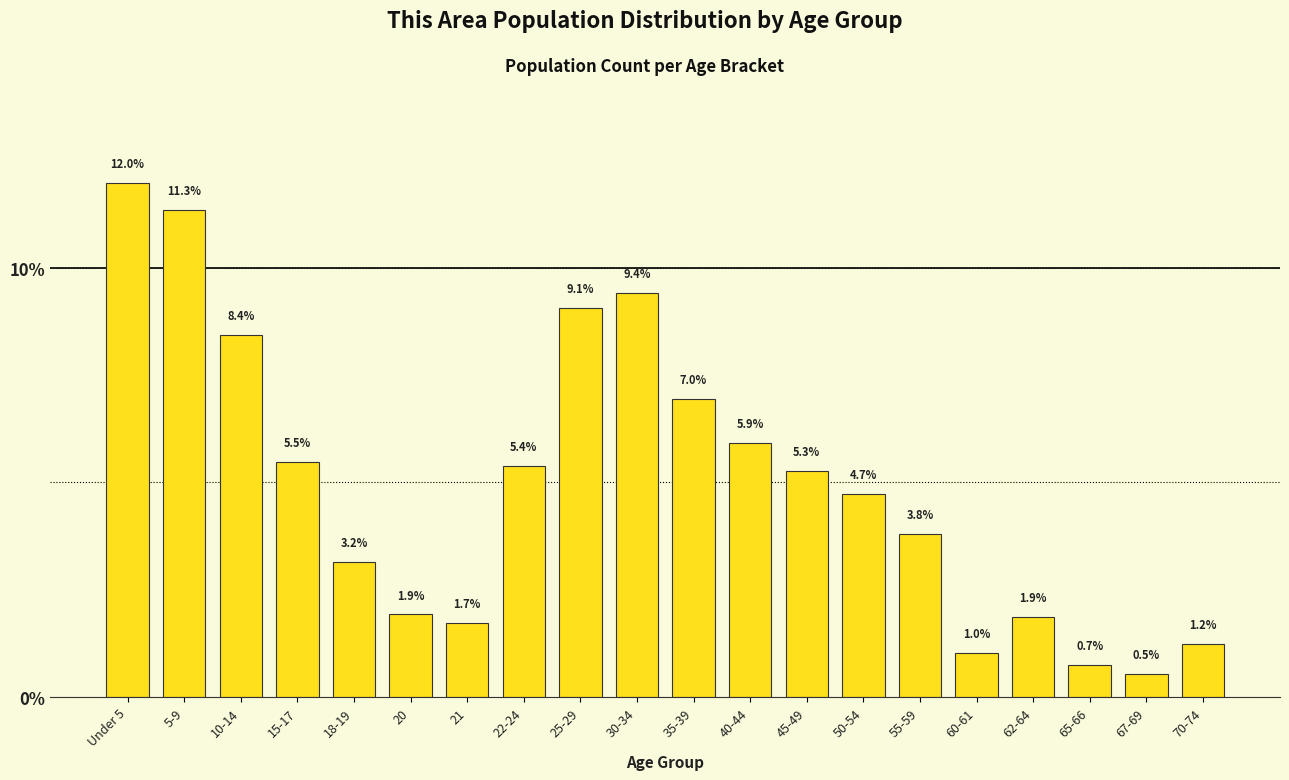

Reading right to left, list all the values displayed in this chart.

1.2	0.5	0.7	1.9	1.0	3.8	4.7	5.3	5.9	7.0	9.4	9.1	5.4	1.7	1.9	3.2	5.5	8.4	11.3	12.0